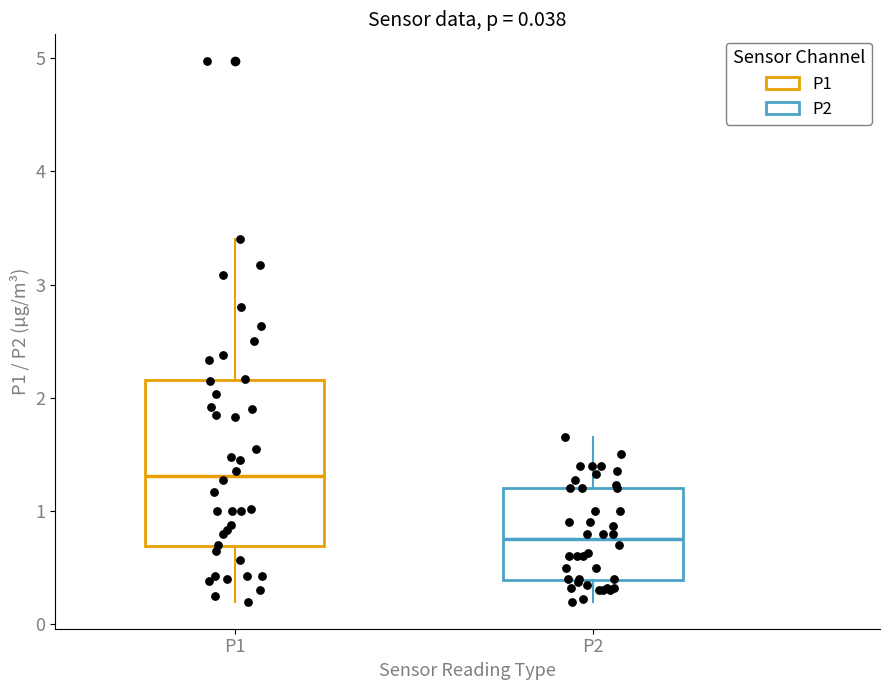

Which box has the lowest median line?

P2